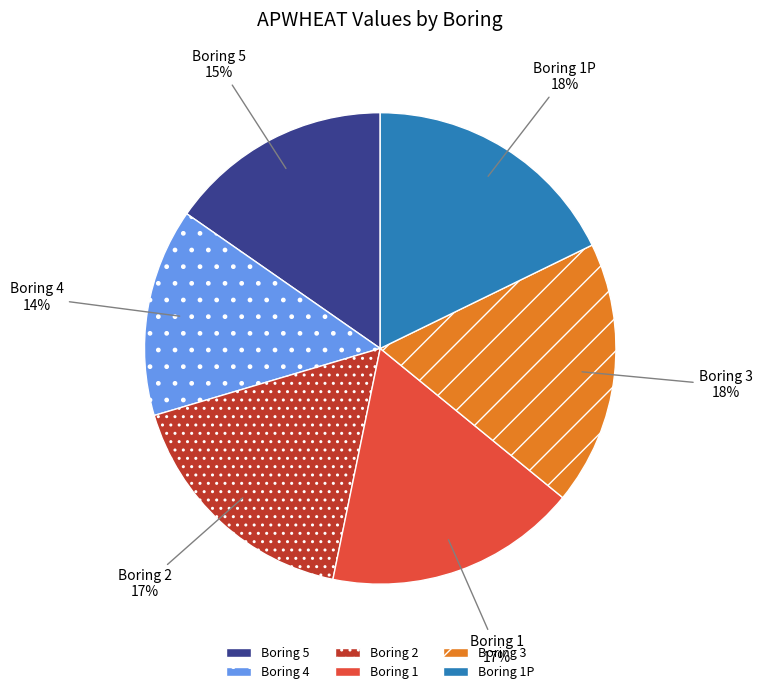

Between Boring 2 and Boring 3, which is larger?

Boring 3